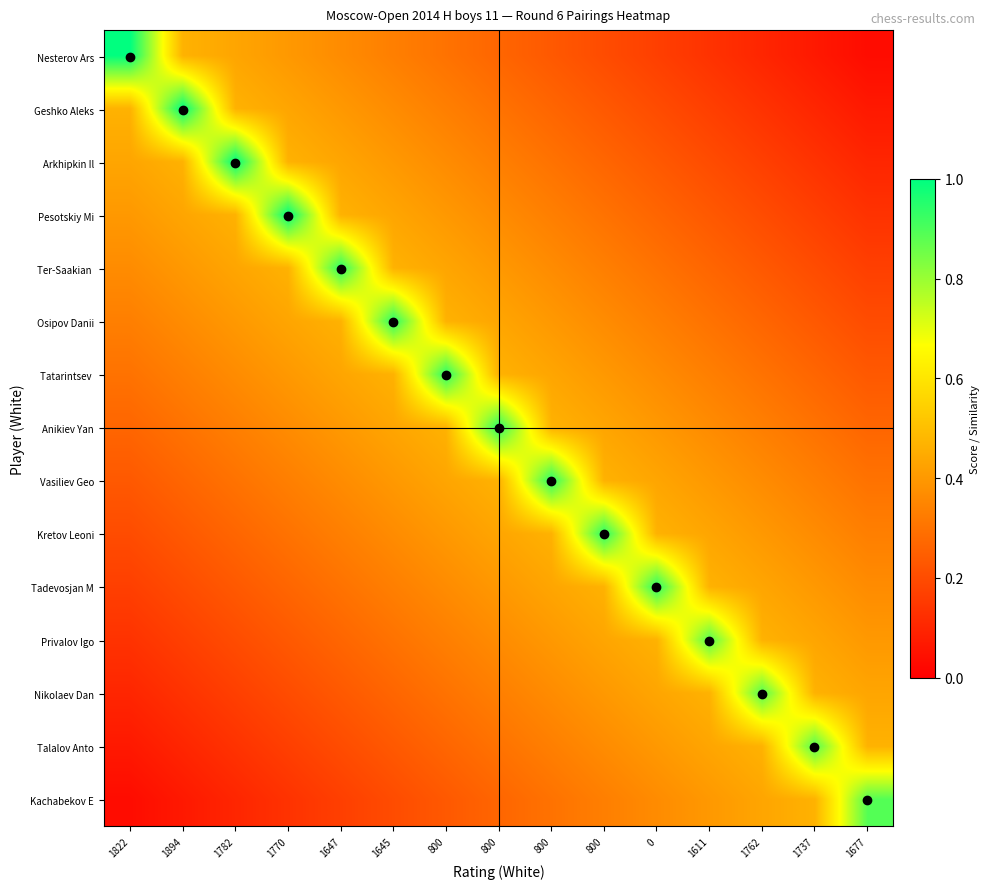

What is the spread (max minus min) of values at 1737?

0.8